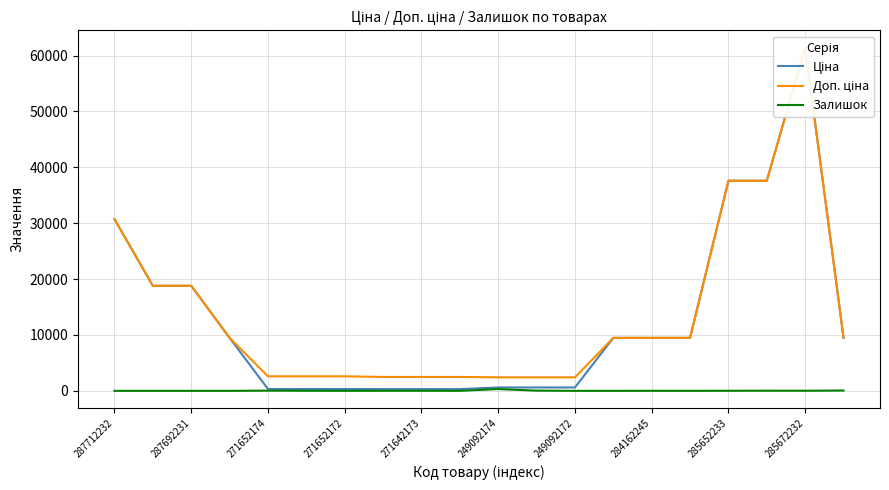

True or false: Залишок has a value of 0 at 249092172.

True